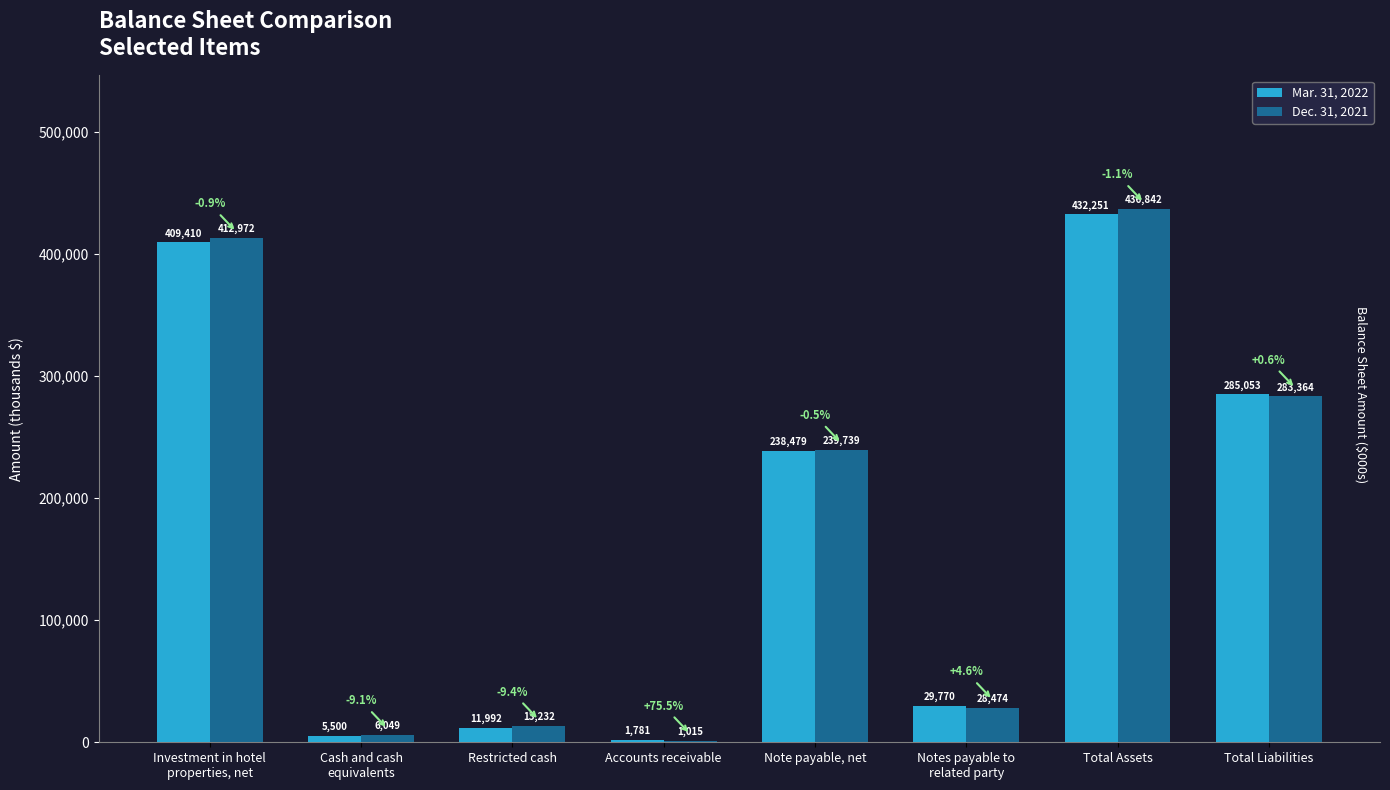

Reading right to left, list all the values displayed in this chart.

Mar. 31, 2022: Total Liabilities=285053	Total Assets=432251	Notes payable to
related party=29770	Note payable, net=238479	Accounts receivable=1781	Restricted cash=11992	Cash and cash
equivalents=5500	Investment in hotel
properties, net=409410
Dec. 31, 2021: Total Liabilities=283364	Total Assets=436842	Notes payable to
related party=28474	Note payable, net=239739	Accounts receivable=1015	Restricted cash=13232	Cash and cash
equivalents=6049	Investment in hotel
properties, net=412972